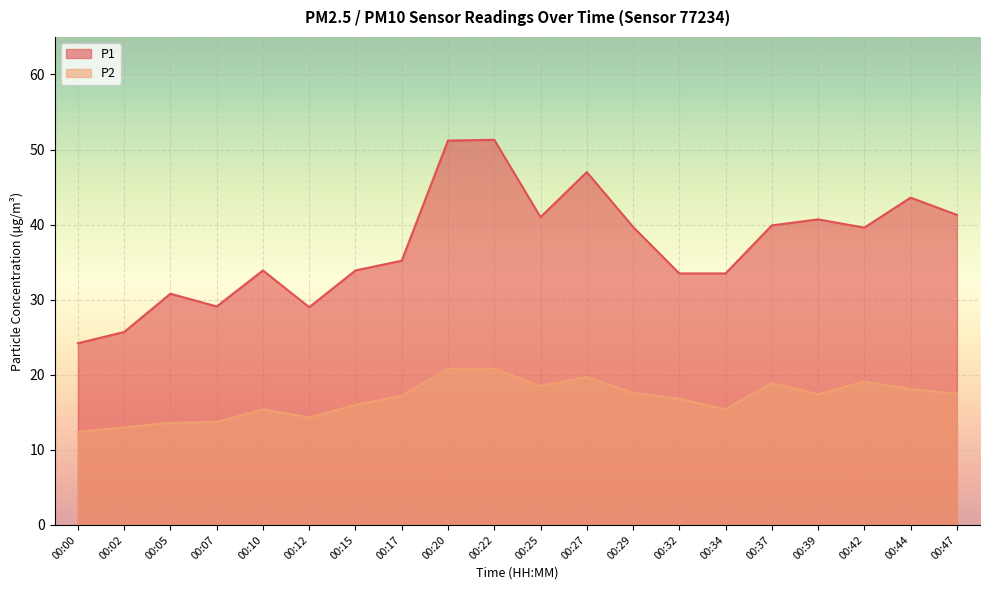

Reading left to right, transcribe all the data shown in this chart.

P1: 00:00=24.2	00:02=25.7	00:05=30.8	00:07=29.1	00:10=33.9	00:12=29.0	00:15=33.9	00:17=35.2	00:20=51.2	00:22=51.3	00:25=41.0	00:27=47.0	00:29=39.7	00:32=33.5	00:34=33.5	00:37=39.9	00:39=40.7	00:42=39.6	00:44=43.6	00:47=41.3
P2: 00:00=12.4	00:02=13.0	00:05=13.6	00:07=13.7	00:10=15.4	00:12=14.3	00:15=16.0	00:17=17.2	00:20=20.8	00:22=20.8	00:25=18.5	00:27=19.7	00:29=17.6	00:32=16.8	00:34=15.4	00:37=18.9	00:39=17.4	00:42=19.1	00:44=18.1	00:47=17.5